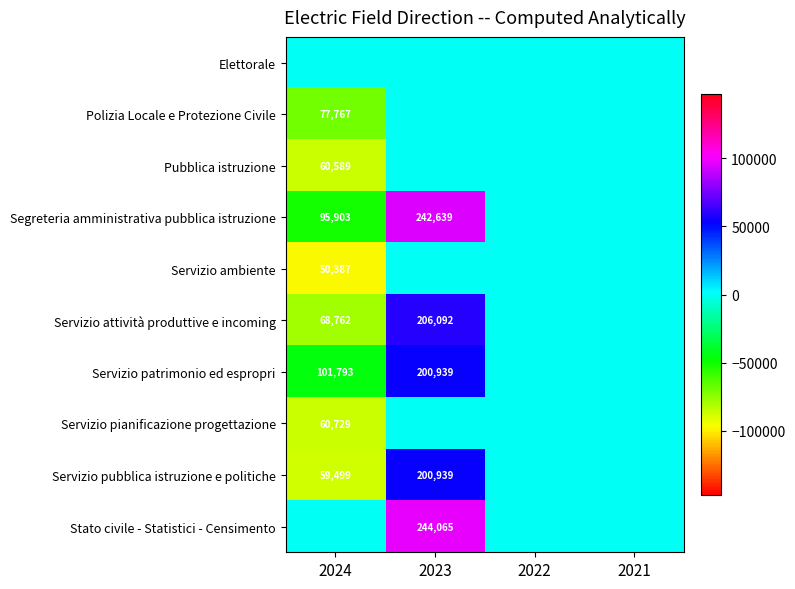

What is the difference between the Servizio patrimonio ed espropri values at 2024 and 2023?

99146